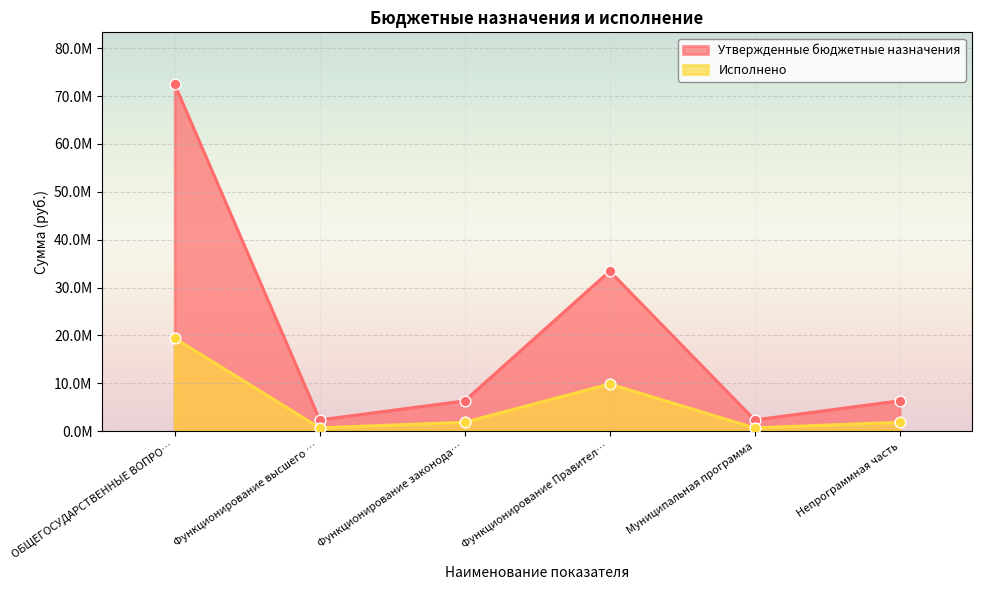

At which category is the sum across all series the highest?

ОБЩЕГОСУДАРСТВЕННЫЕ ВОПРО…